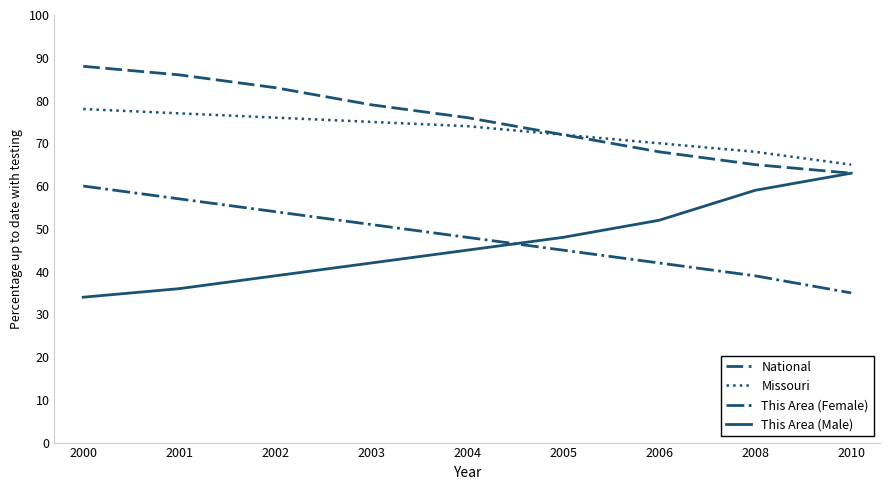

List the labels in order of Missouri value, largest first.

2000, 2001, 2002, 2003, 2004, 2005, 2006, 2008, 2010